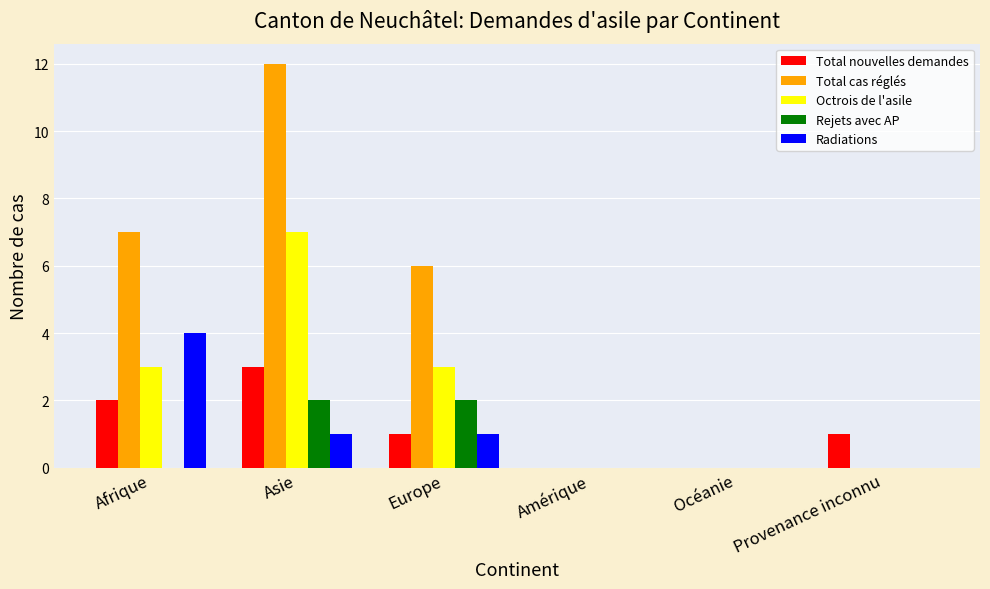

Is it true that Total nouvelles demandes equals 2 at Océanie?

False